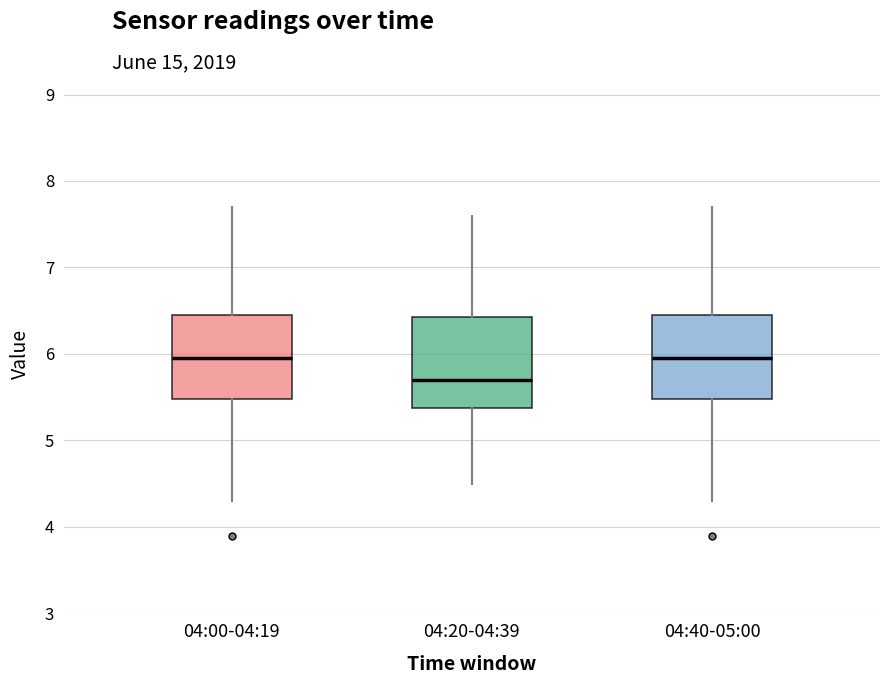

Where does the lower whisker of the box for 04:40-05:00 end on the y-axis? The values are not printed on the chart, so give them approximately, as read against the axis.

4.3